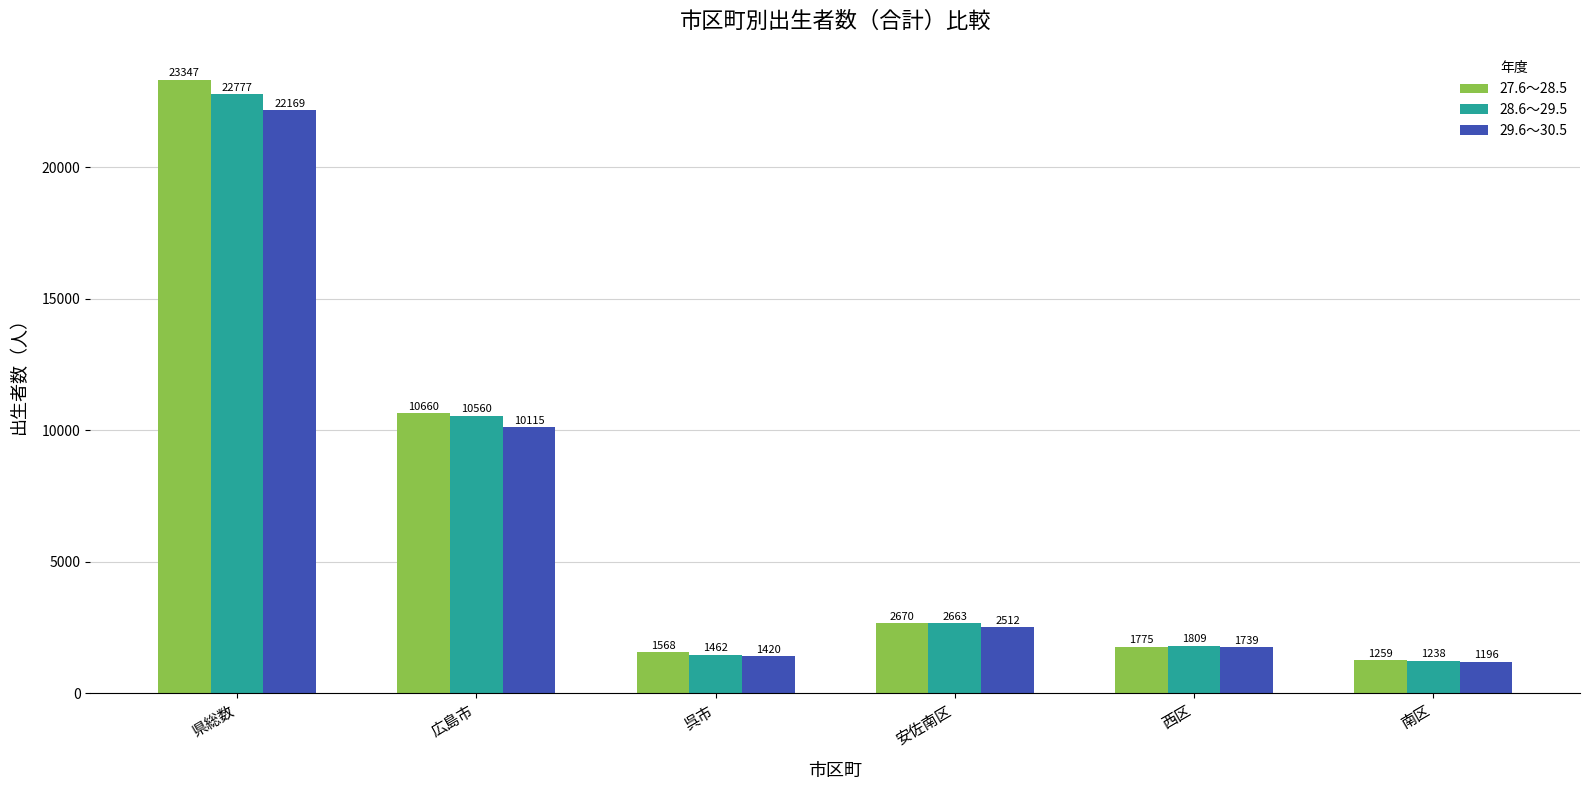

How many bars are there in total?

18